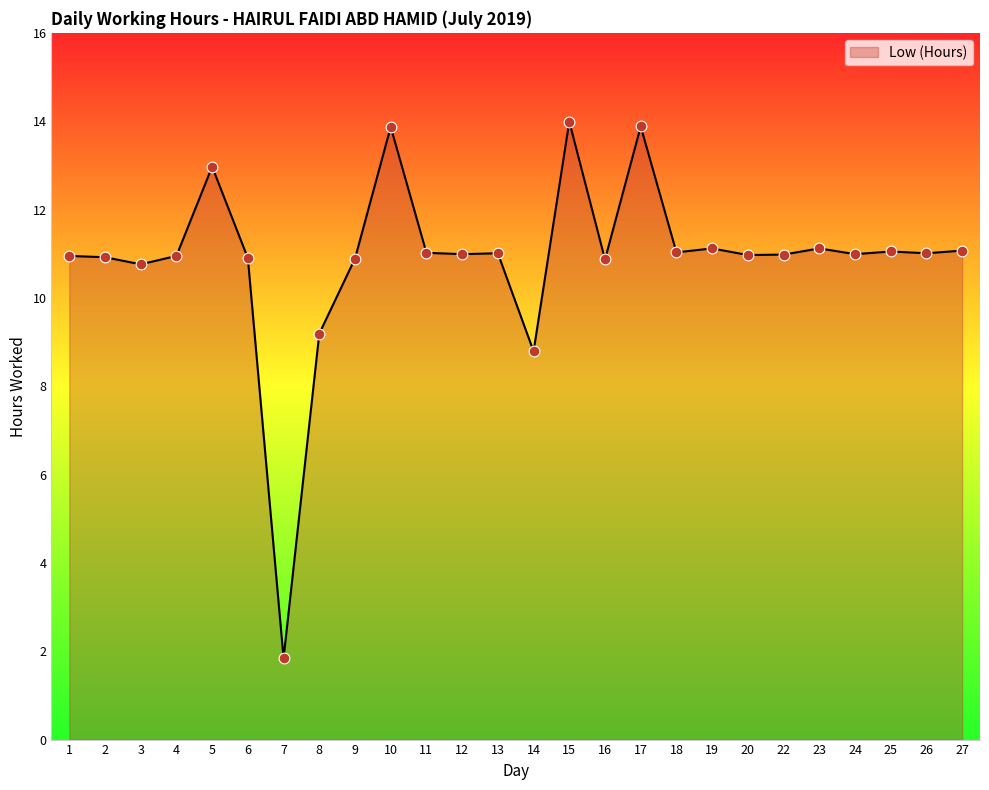

What is the ratio of the value at 4 to the value at 8?

1.2